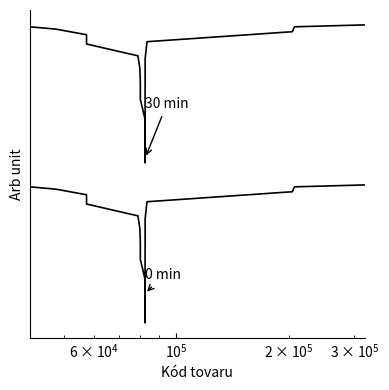

What is the smallest value displayed?

0.1